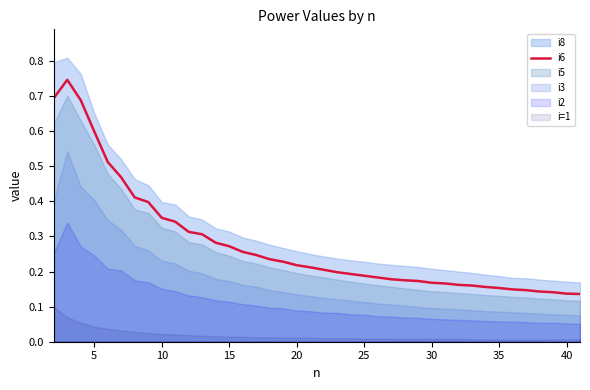

The value of i6 at 5 is 0.6. True or false?

True